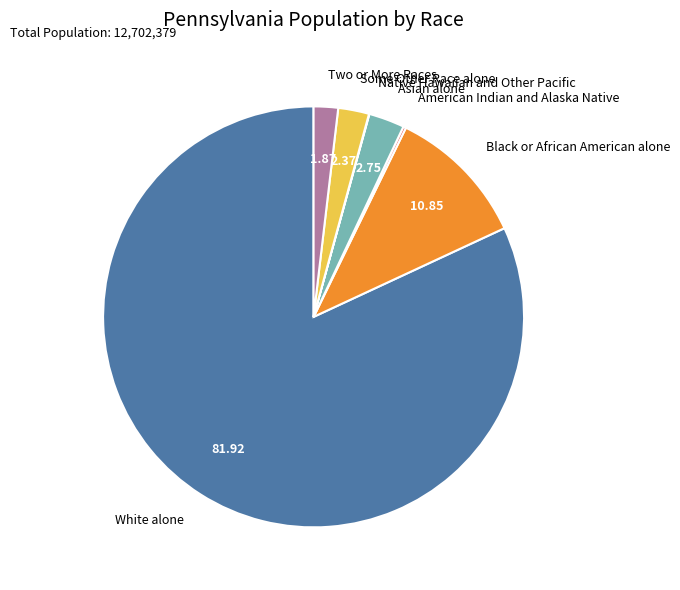

Do Asian alone and Two or More Races together represent more than half of the pie?

No